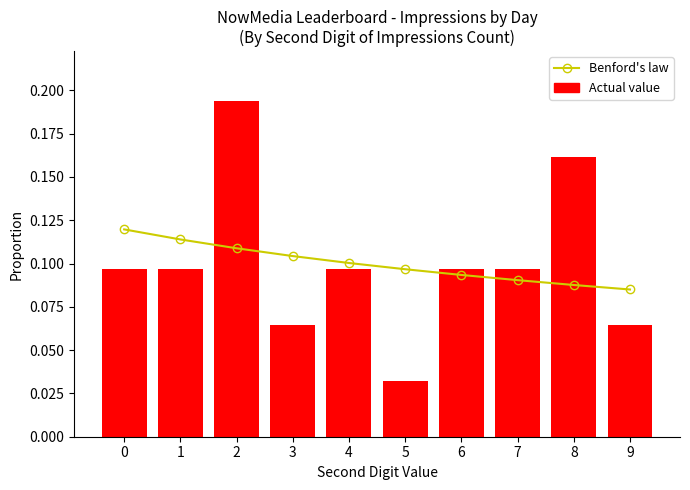

What is the value of the Actual value bar at the 2nd from the left?

0.1